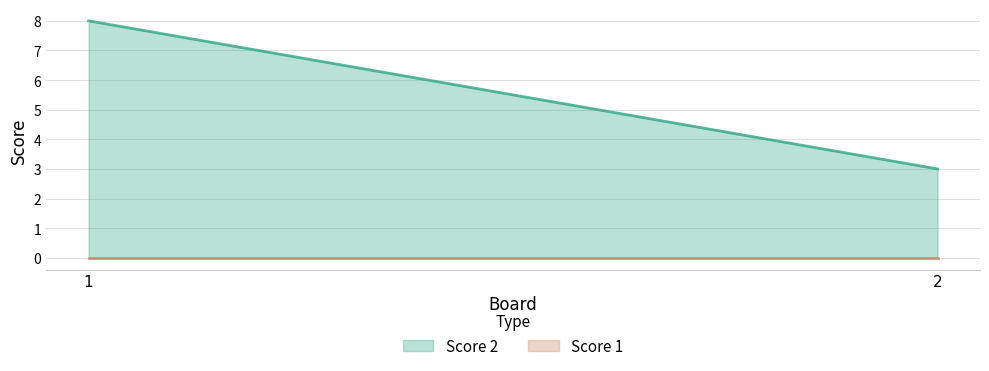

How many values in the Score 2 series are below 8?

1